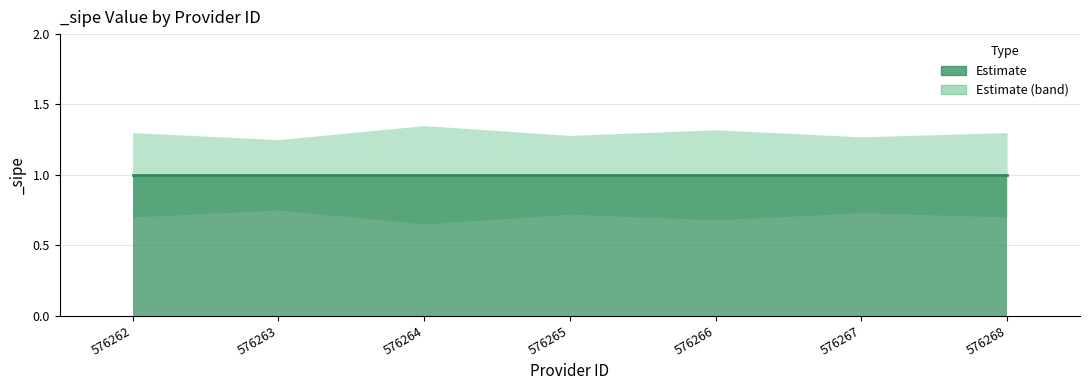

At how many categories does at least one series exceed 0?

7